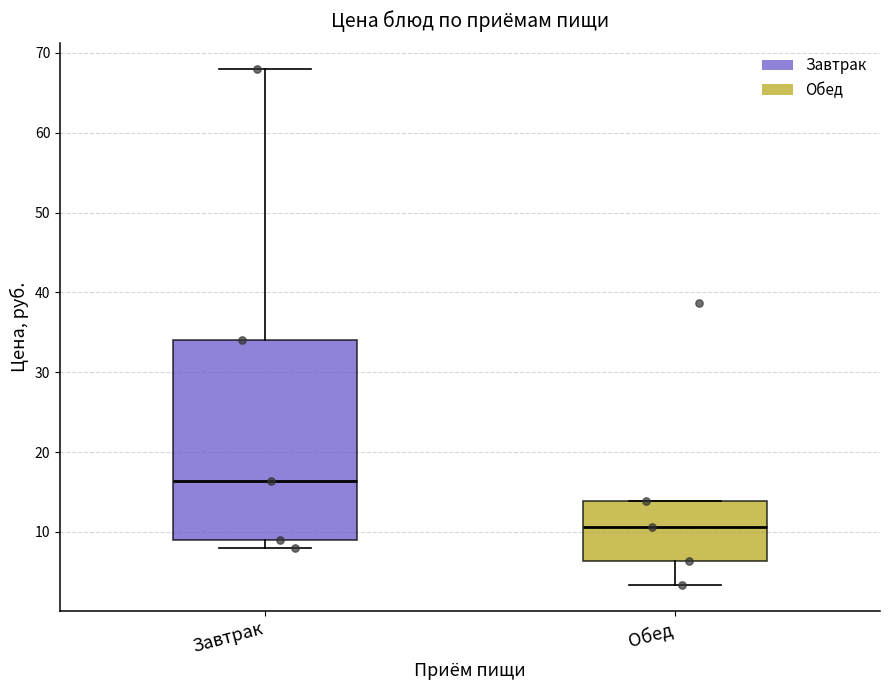

Reading left to right, transcribe this box plot: for each box, give where its median line is, the range the box spans, and where its two whiskers end, as read against the y-axis. The values are not printed on the chart, so give them approximately, as read against the axis.

Завтрак: median 16, box 9 to 34, whiskers 8 to 68
Обед: median 11, box 6 to 14, whiskers 3 to 14